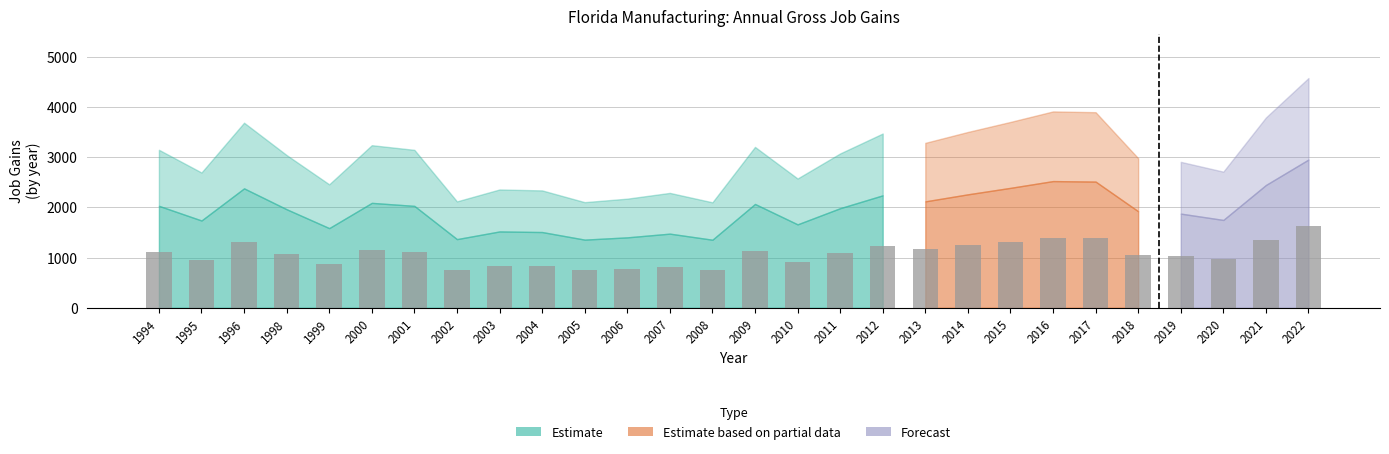

Are the bars grouped side by side (vs. stacked)?

Yes